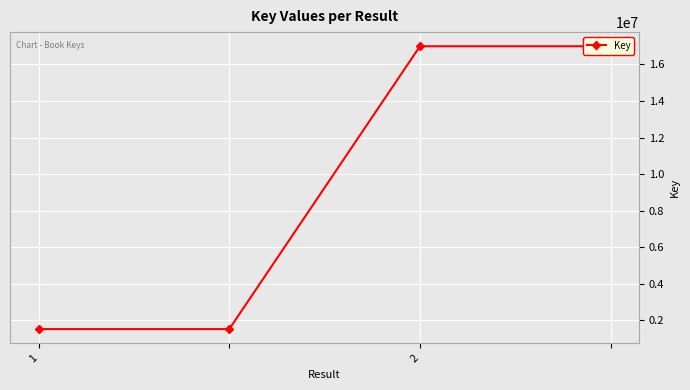

The chart shows a value of 27825292 at 2. True or false?

False